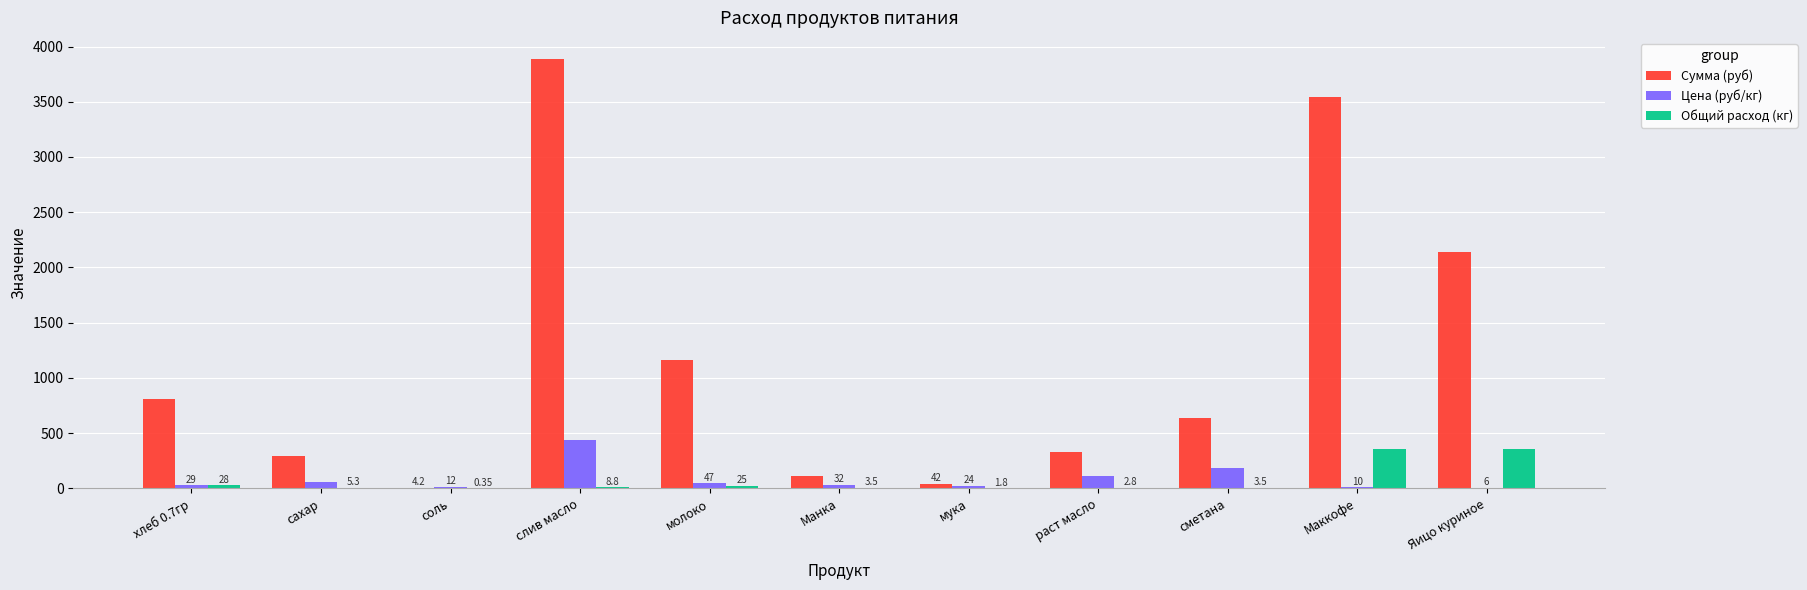

The value of Цена (руб/кг) at соль is 12.0. True or false?

True